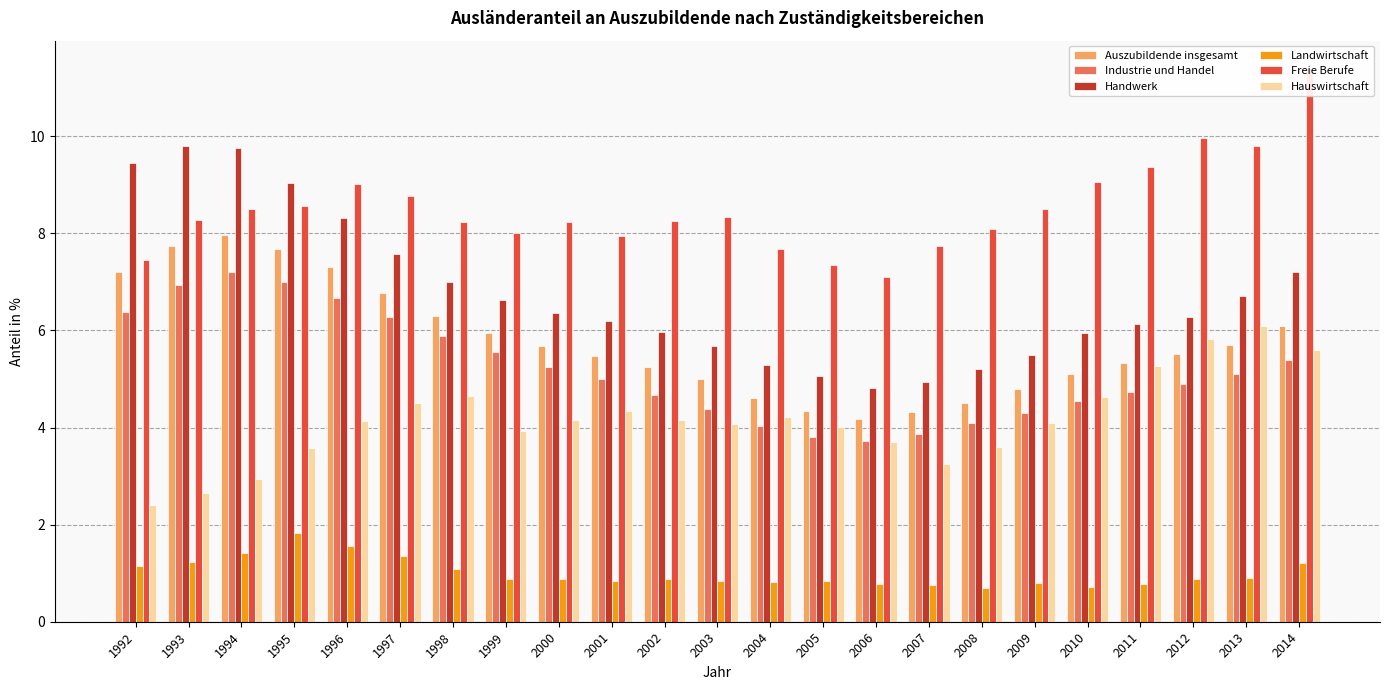

What are all the series names shown in the legend?

Auszubildende insgesamt, Industrie und Handel, Handwerk, Landwirtschaft, Freie Berufe, Hauswirtschaft